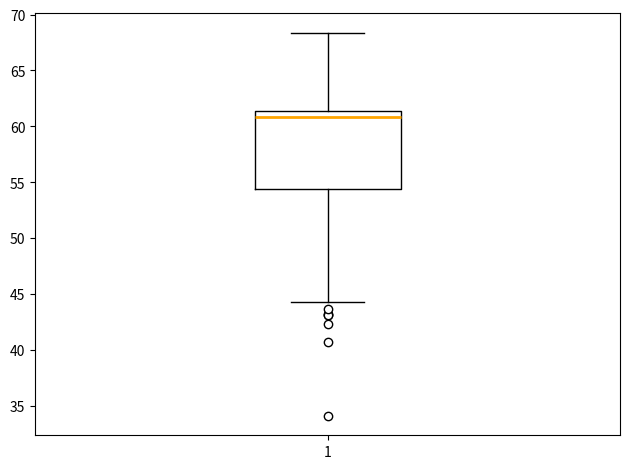

Where is the upper edge of the box at x = 1 on the y-axis? The values are not printed on the chart, so give them approximately, as read against the axis.

61.5